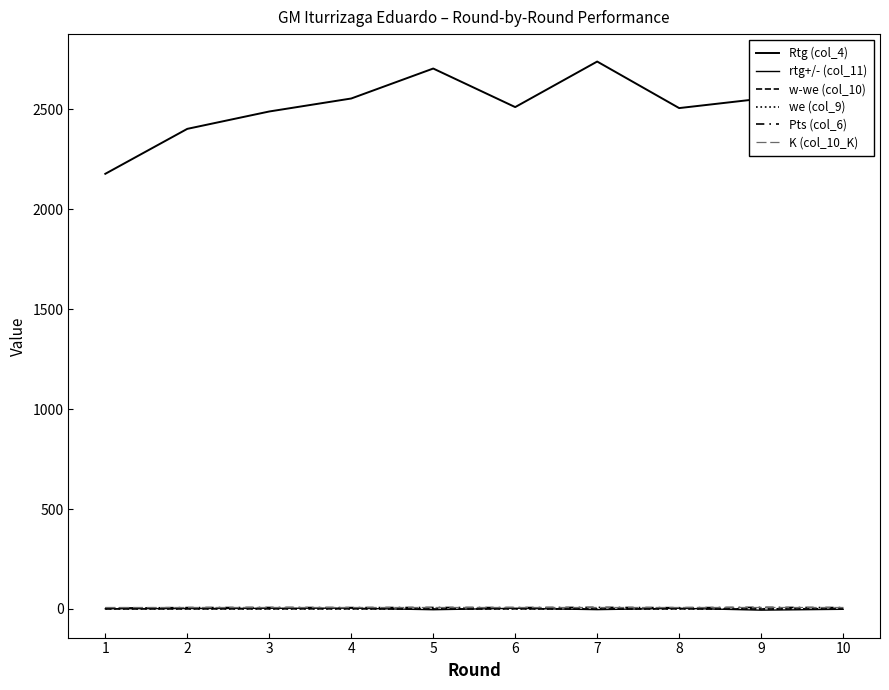

What is the difference between the second highest and minimum values in the Rtg (col_4) series?

527.0